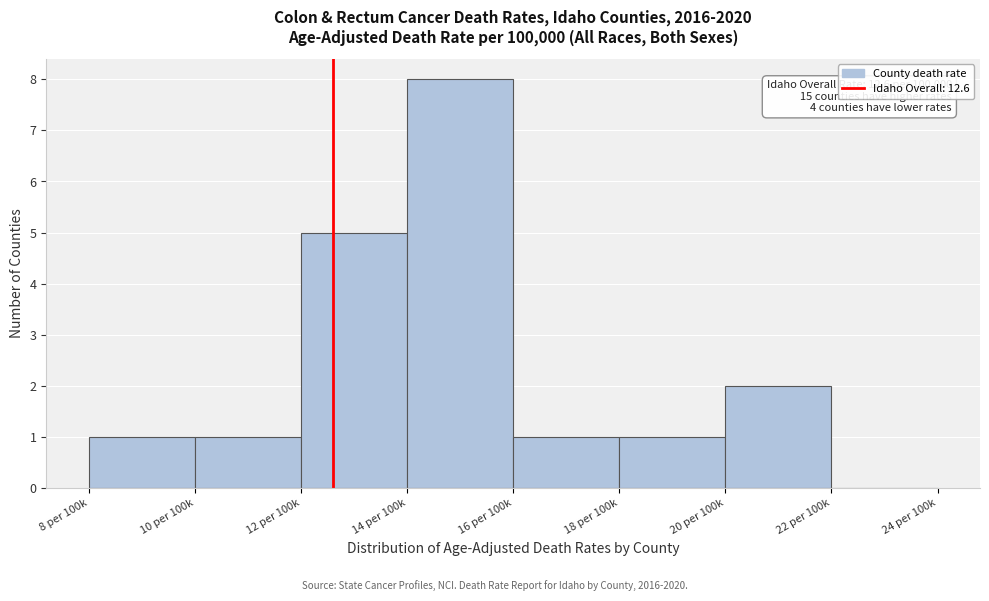

Reading left to right, extract all data points from this chart.

8 per 100k=1	10 per 100k=1	12 per 100k=5	14 per 100k=8	16 per 100k=1	18 per 100k=1	20 per 100k=2	22 per 100k=0